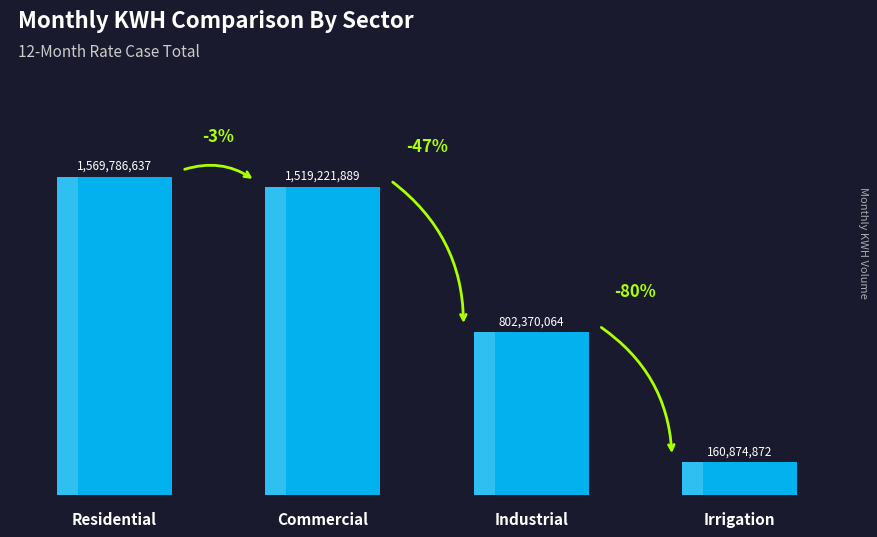

Is it true that the value at Residential is 2298844455.8?

False